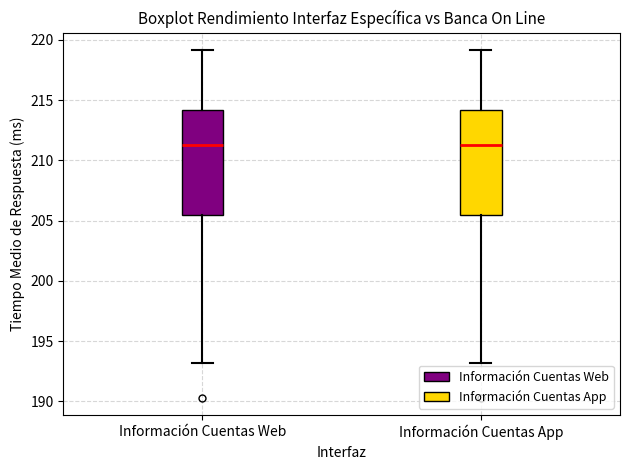

Reading left to right, transcribe this box plot: for each box, give where its median line is, the range the box spans, and where its two whiskers end, as read against the y-axis. The values are not printed on the chart, so give them approximately, as read against the axis.

Información Cuentas Web: median 211.5, box 205.5 to 214.0, whiskers 193.0 to 219.0
Información Cuentas App: median 211.5, box 205.5 to 214.0, whiskers 193.0 to 219.0